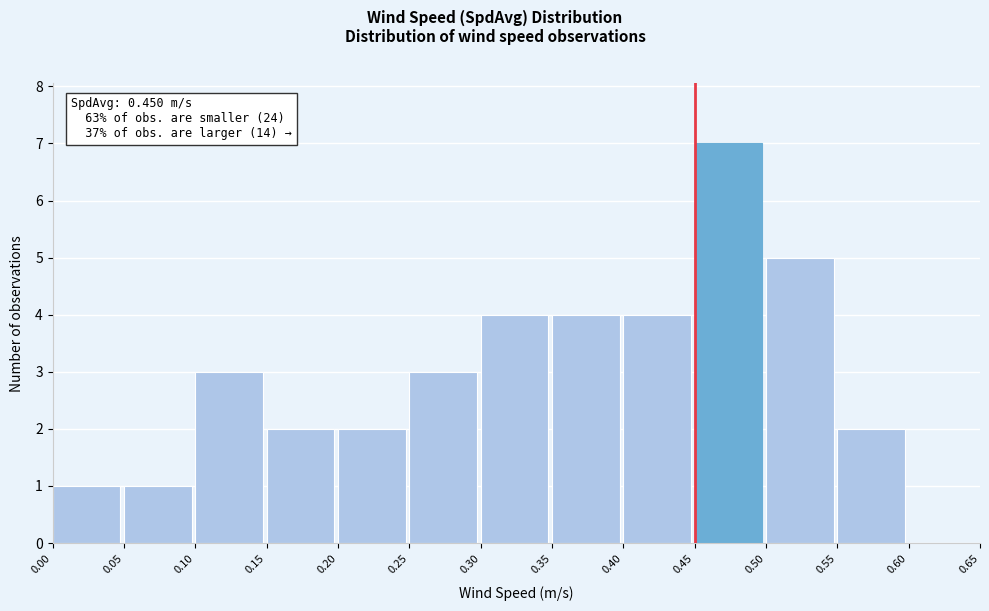

Over which range of the x-axis is the bar tallest?

0.45 to 0.50